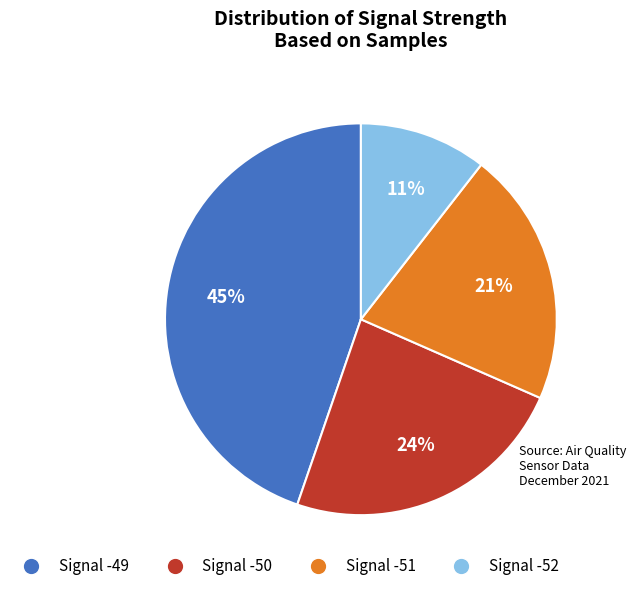

What is the smallest slice in the pie chart?

Signal -52